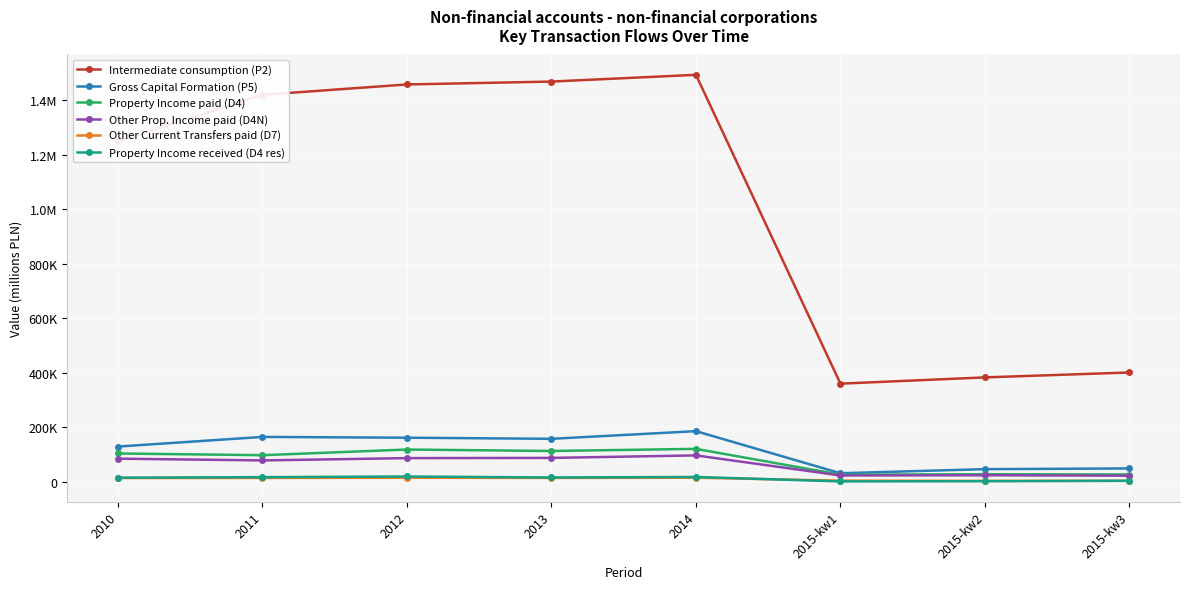

What is the average value of the Property Income paid (D4) series?

80100